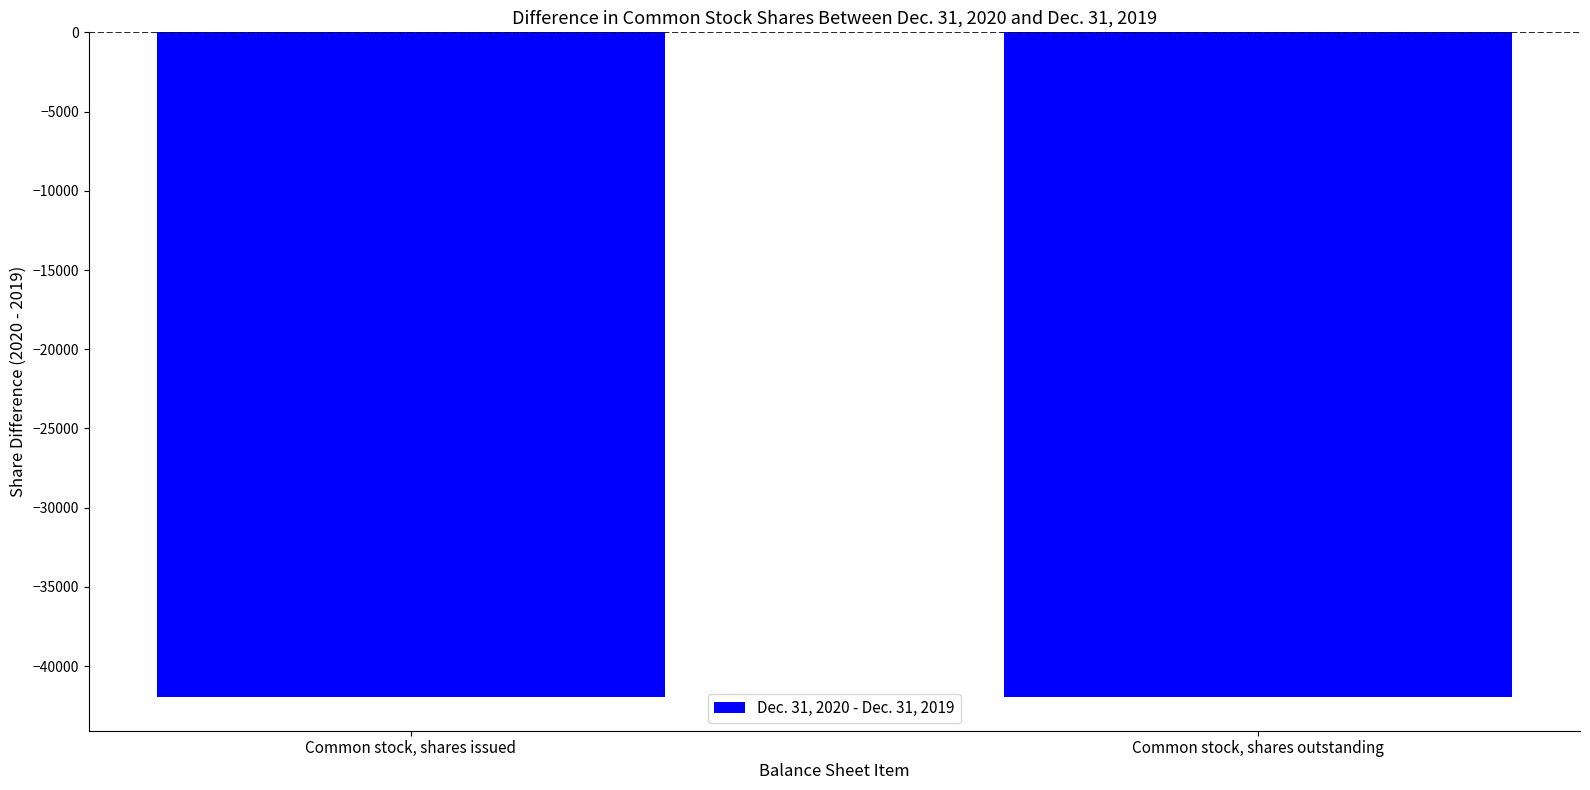

Rank the categories by Dec. 31, 2020 value from lowest to highest.

Common stock, shares issued, Common stock, shares outstanding